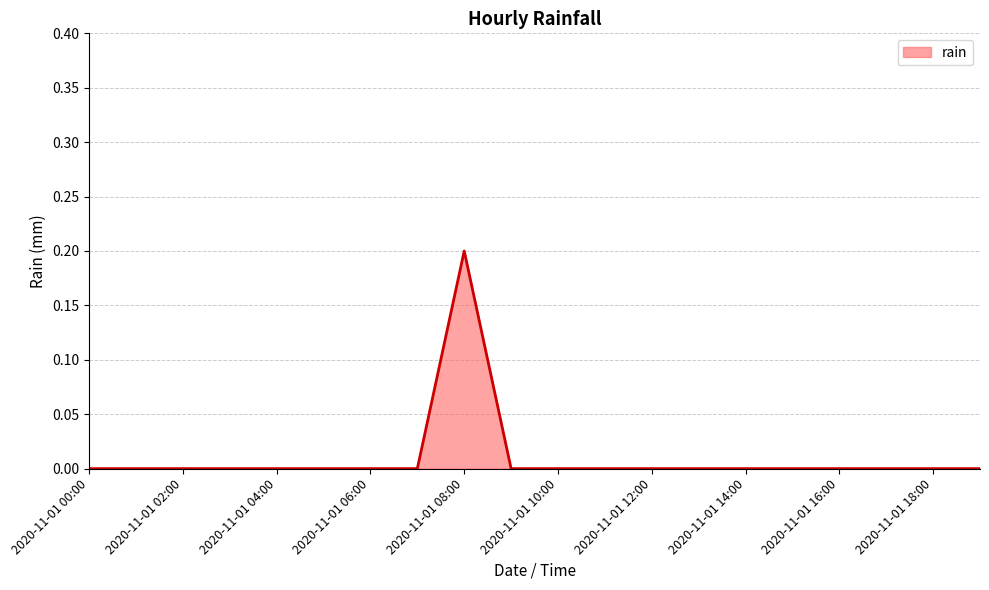

Reading right to left, extract all data points from this chart.

0.0	0.0	0.0	0.0	0.0	0.0	0.0	0.0	0.0	0.0	0.0	0.2	0.0	0.0	0.0	0.0	0.0	0.0	0.0	0.0